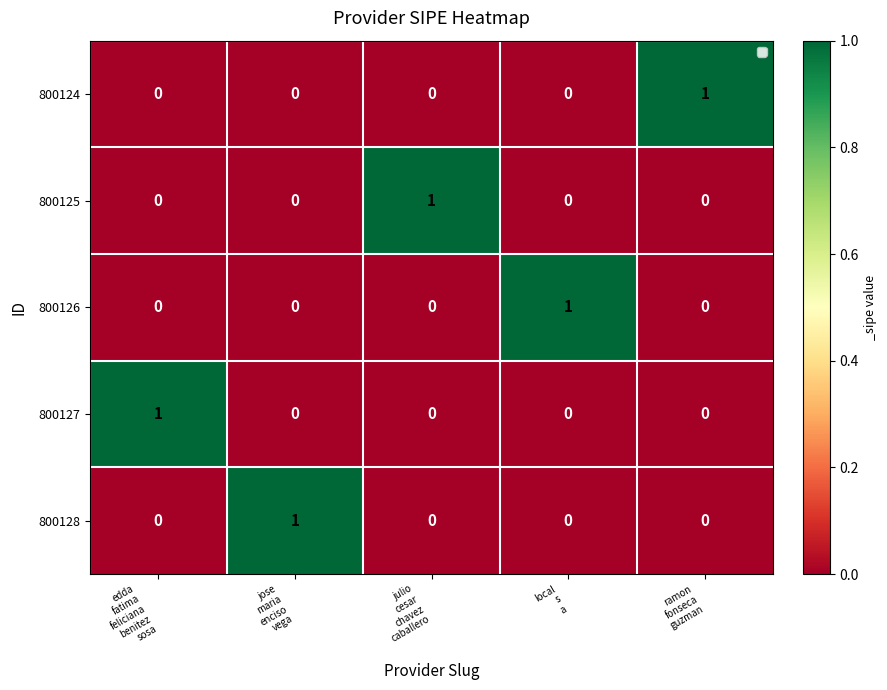

How many 800124 values are between 0 and 1?

5